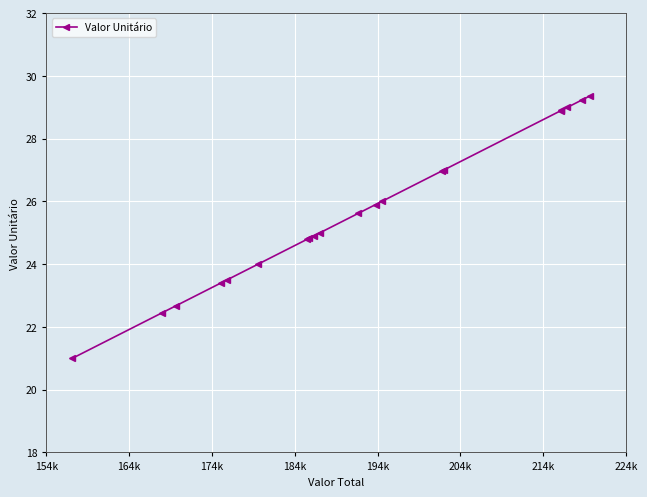

What is the smallest value displayed?

21.0